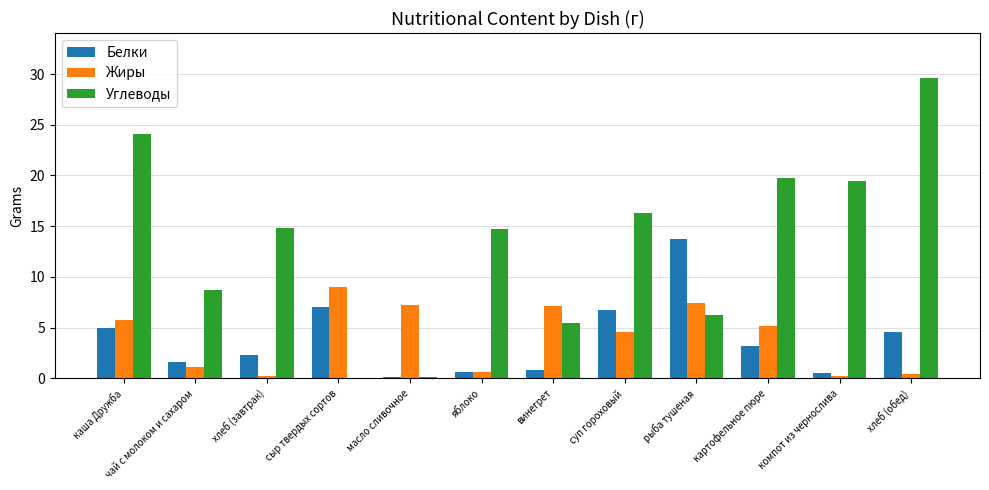

What is the maximum value for Жиры?

9.0